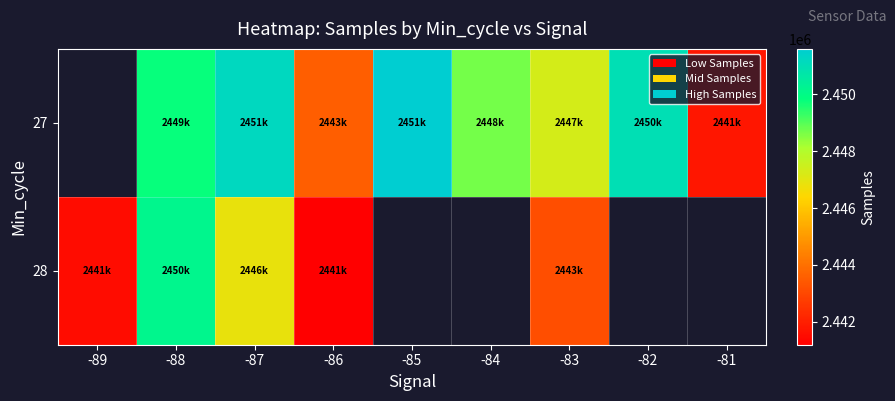

Is it true that 27 equals 1632173.0 at -86?

False